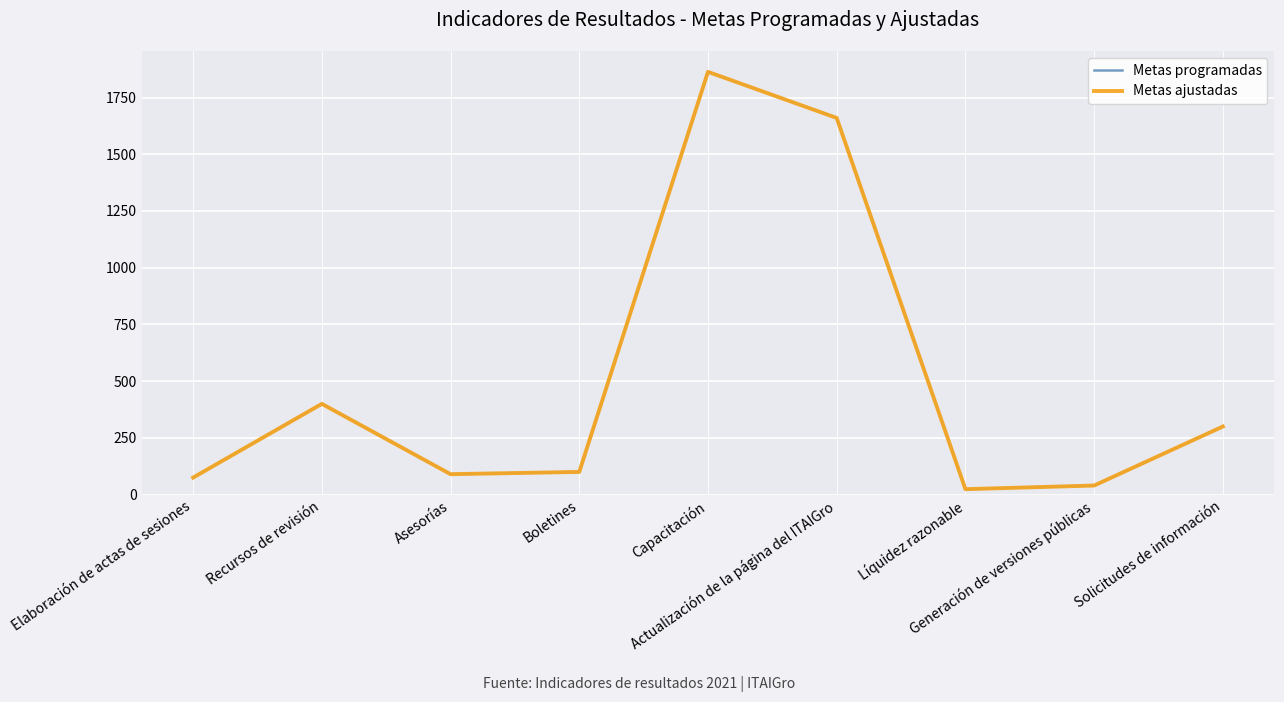

True or false: Metas ajustadas and Metas programadas intersect in this chart.

False